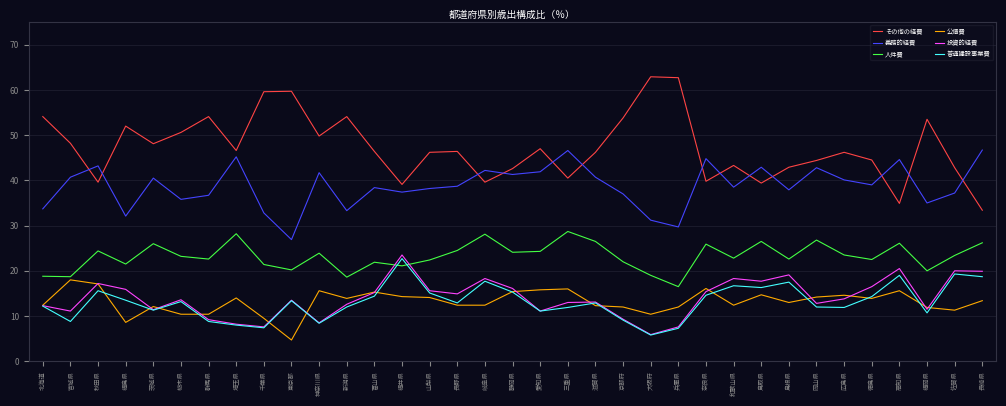

True or false: 投資的経費 and 人件費 intersect in this chart.

True